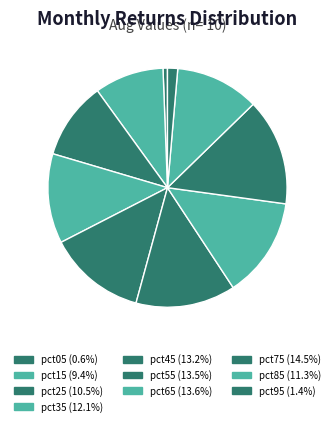

What is the largest slice in the pie chart?

pct75